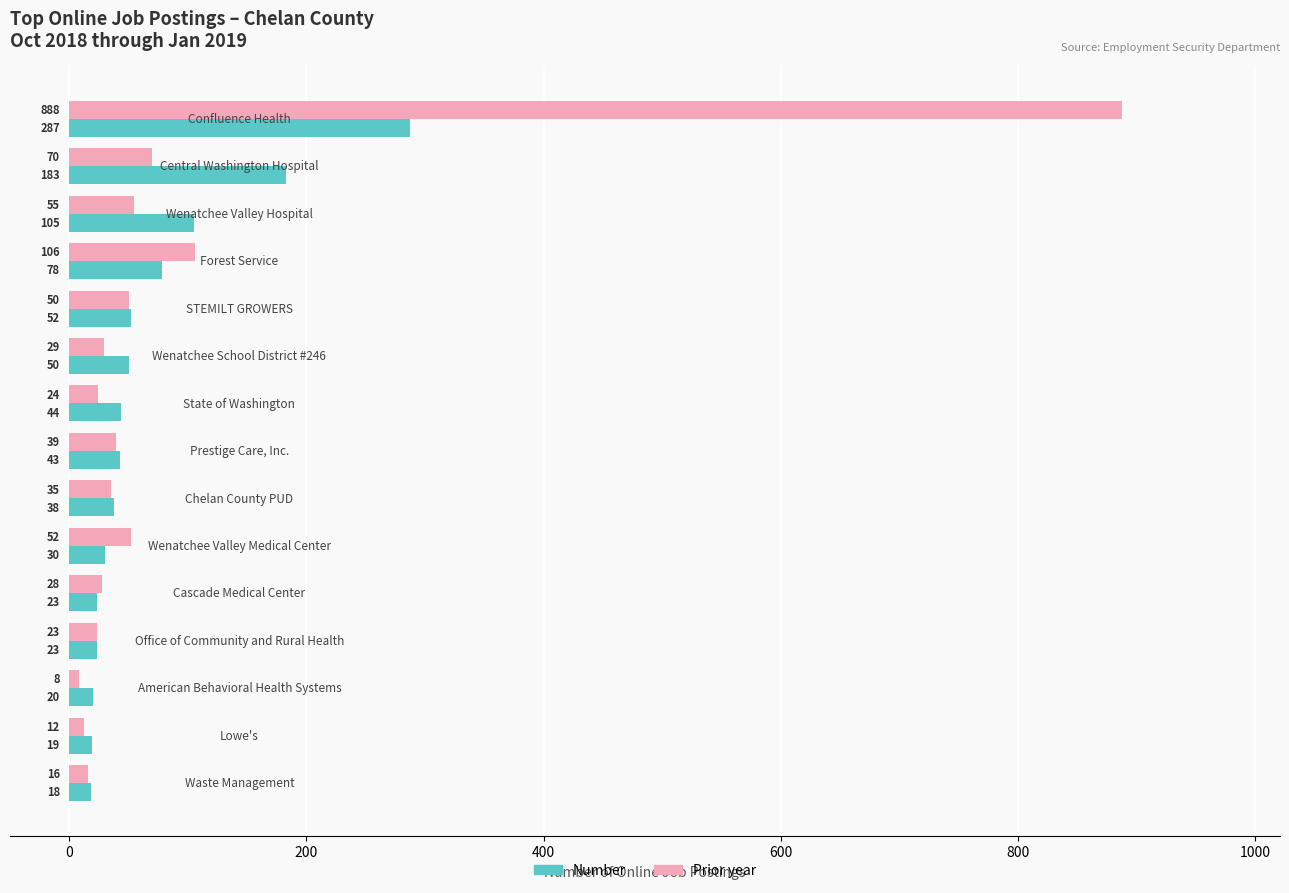

What is the smallest value displayed?

8